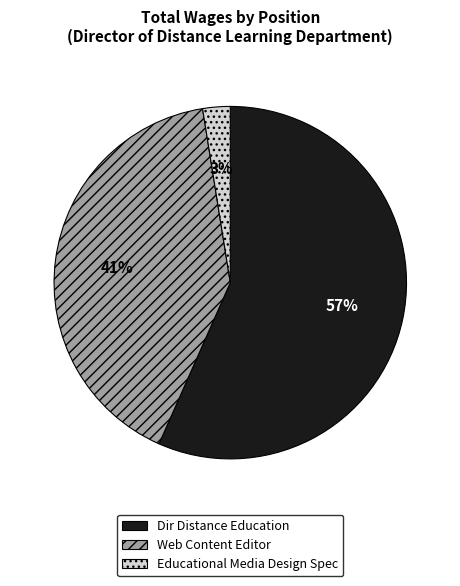

To the nearest percent, what portion does Educational Media Design Spec represent?

3%